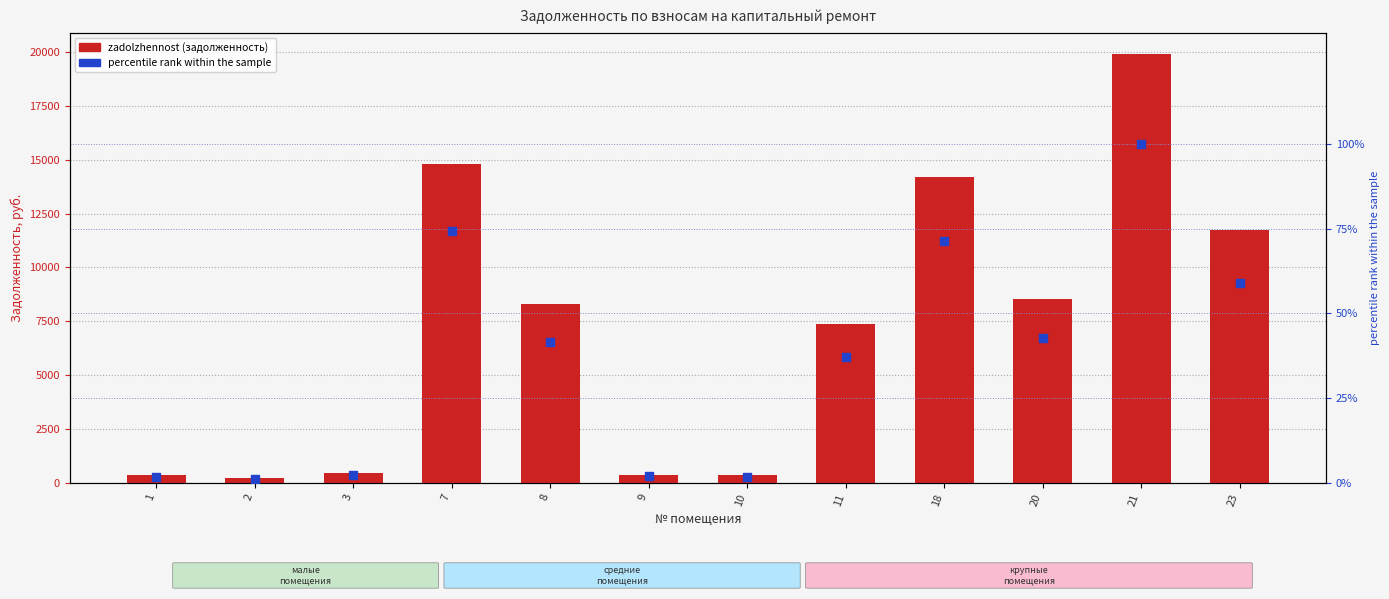

What is the total value across all series at 3?

469.8